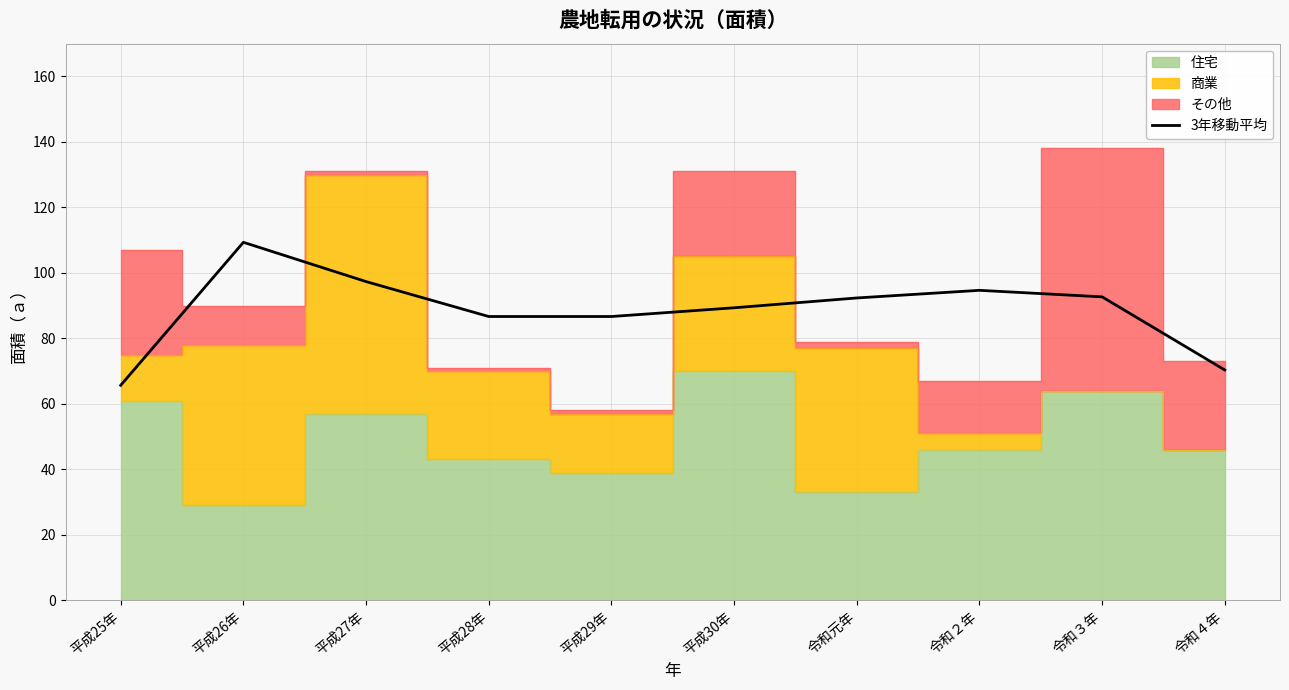

True or false: the data has more than 1 interior local peaks.

True